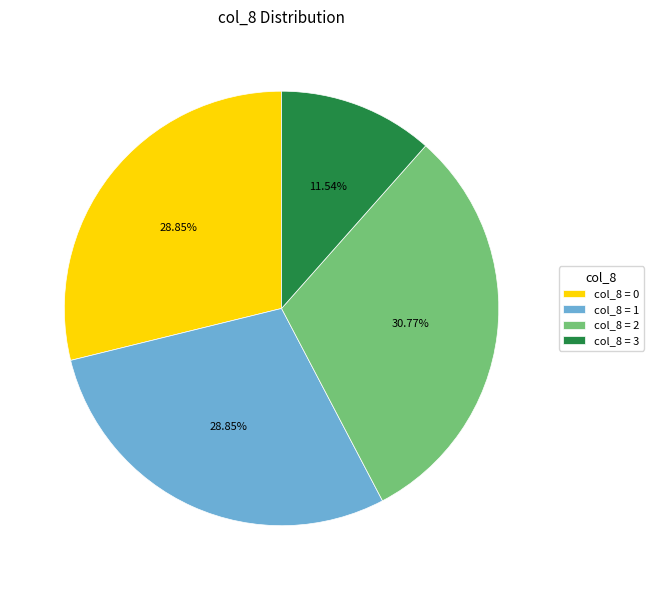

Is the sum of col_8 = 0 and col_8 = 1 greater than half?

Yes